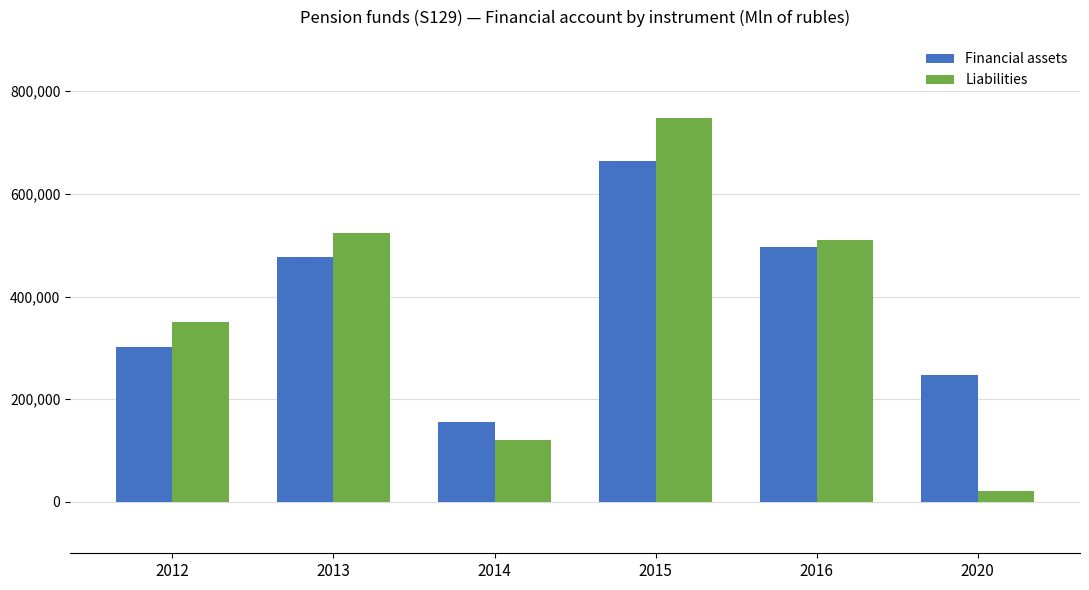

Reading right to left, what are all the values shown in this chart?

Financial assets: 2020=246999	2016=496874	2015=664156	2014=156416	2013=477411	2012=302474
Liabilities: 2020=20670	2016=510118	2015=748739	2014=120582	2013=523509	2012=350275